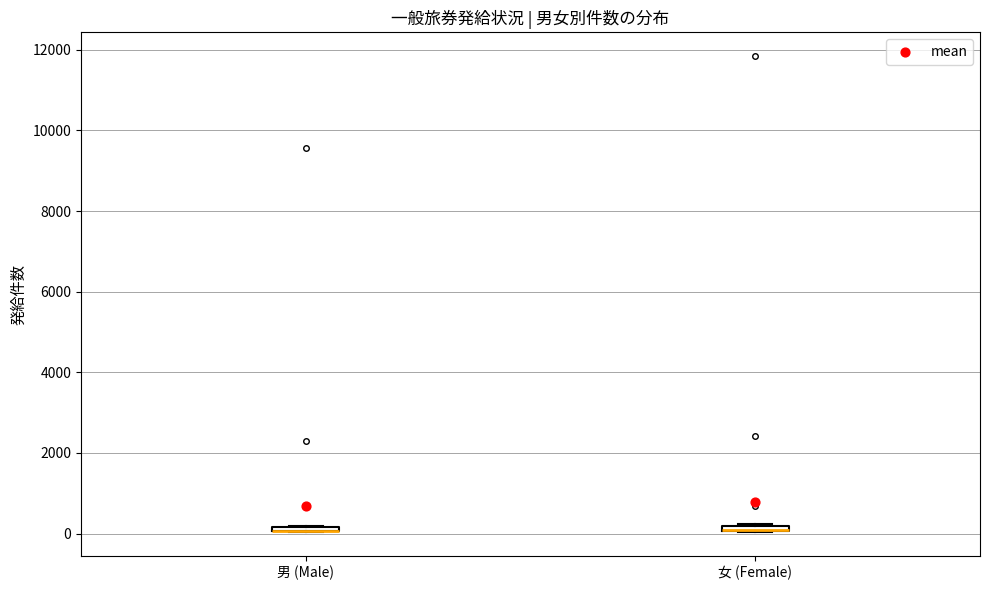

Where is the lower edge of the box for 男 (Male) on the y-axis? The values are not printed on the chart, so give them approximately, as read against the axis.

0